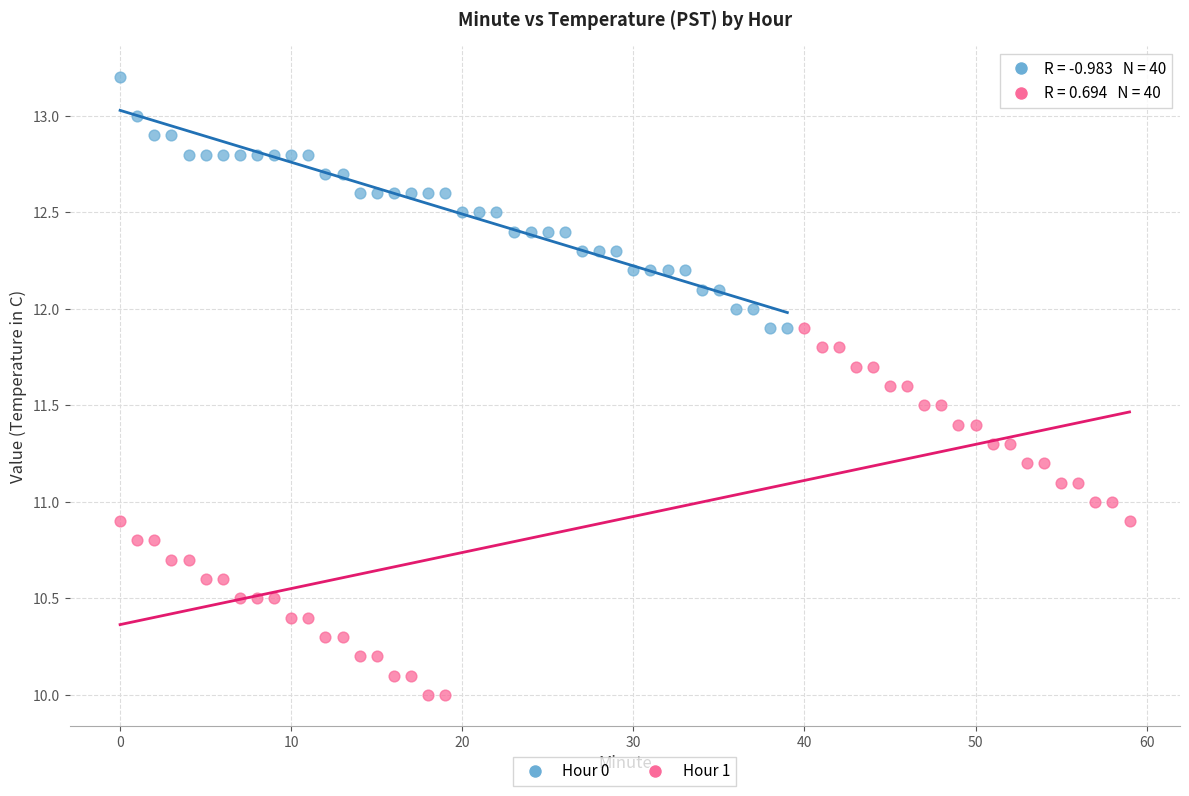

Which series reaches the maximum Y coordinate?

Hour 0